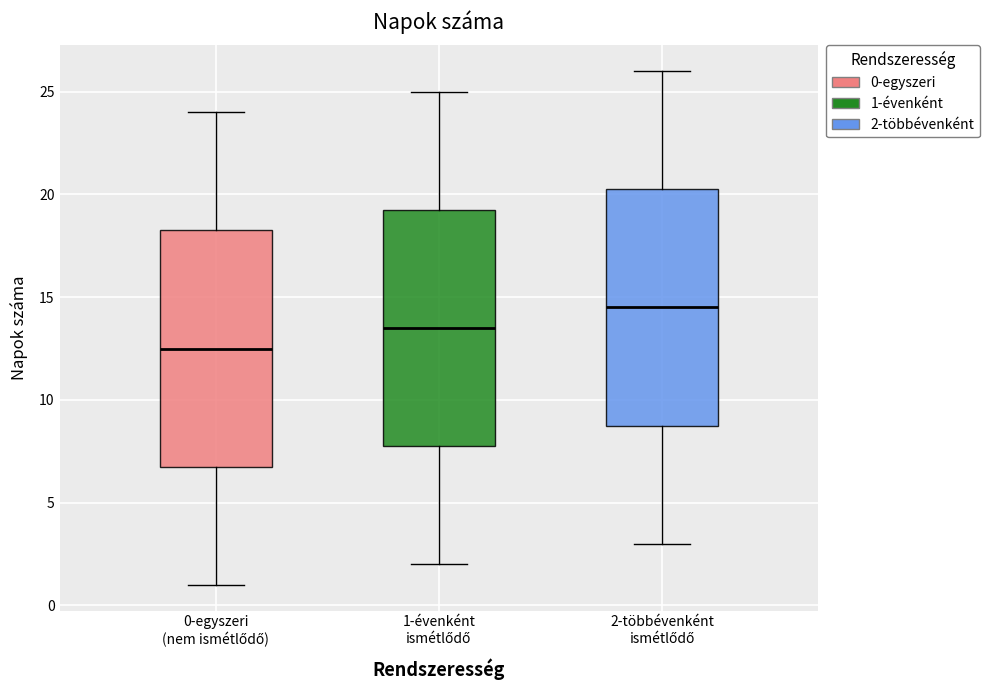

Which box's median line is the lowest?

0-egyszeri (nem ismétlődő)